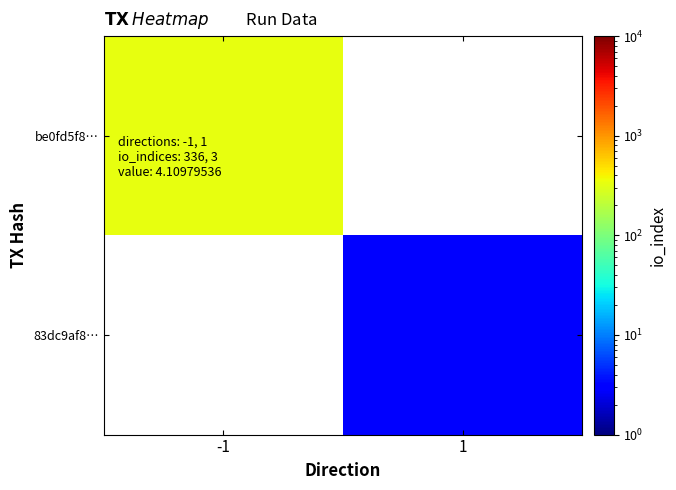

Which series has the largest range (max minus min)?

be0fd5f8…